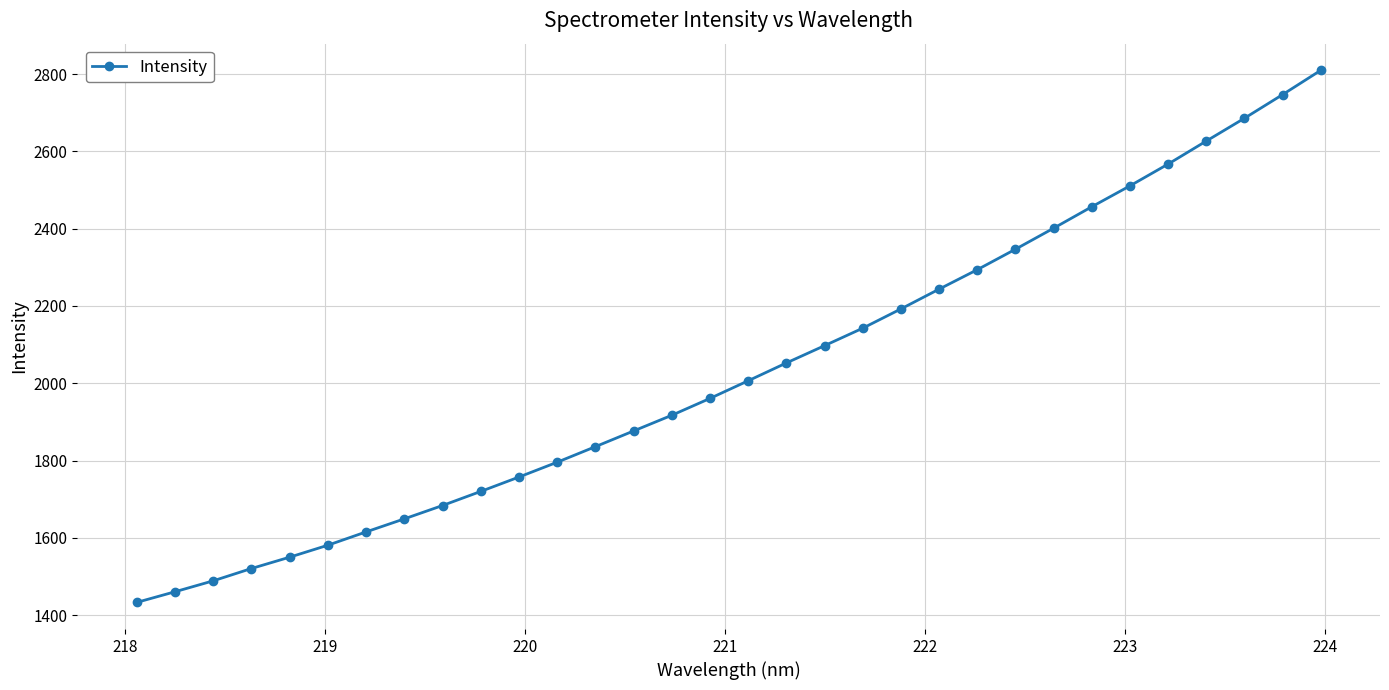

What is the minimum value shown in the chart?

1432.8